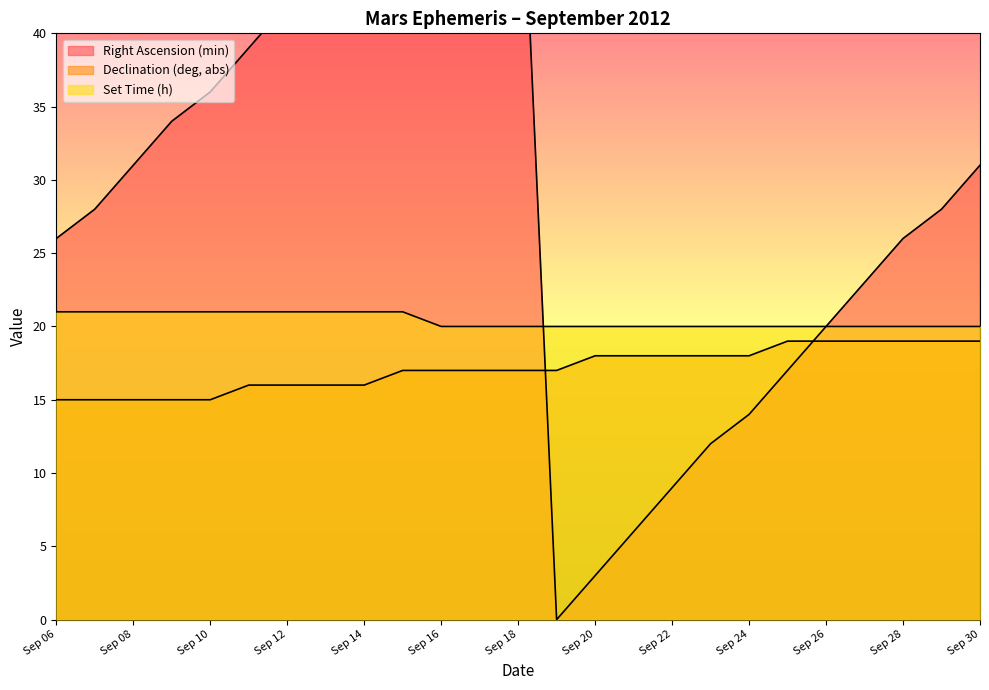

What is the difference between the maximum and second lowest values in the Set Time (h) series?

1